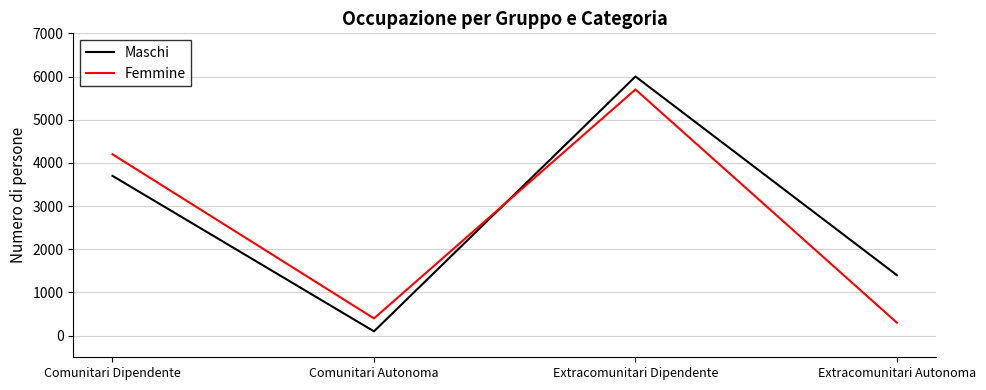

After their last crossing, which series has the higher values: Maschi or Femmine?

Maschi